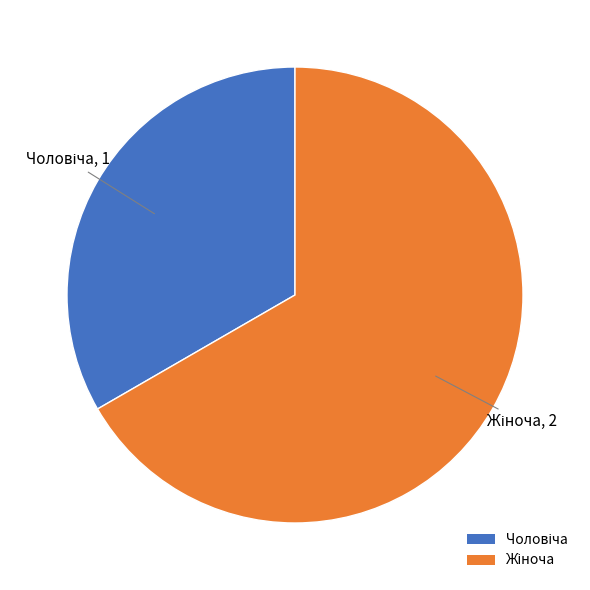

Is there any slice that represents more than half of the pie?

Yes